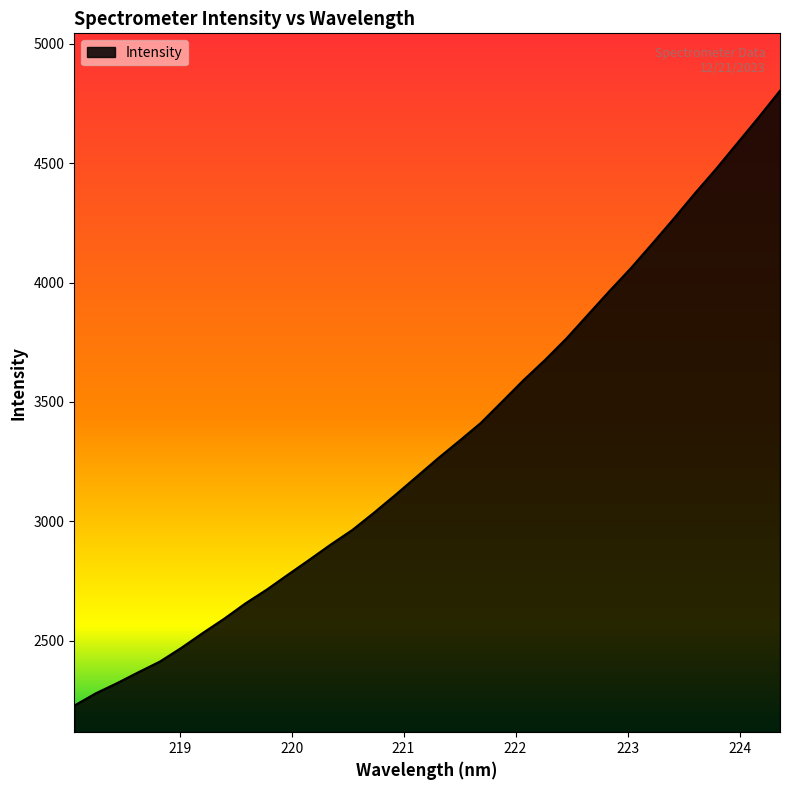

What is the difference between the maximum and minimum values?

2576.5